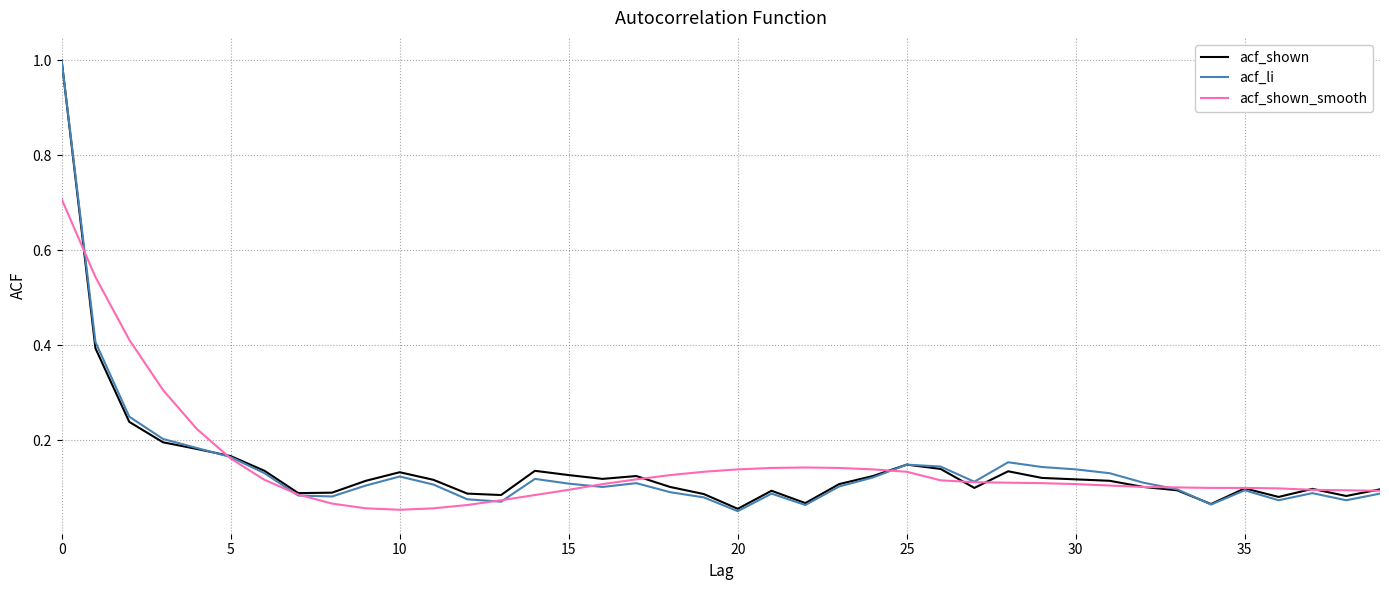

At how many categories does at least one series exceed 0?

40